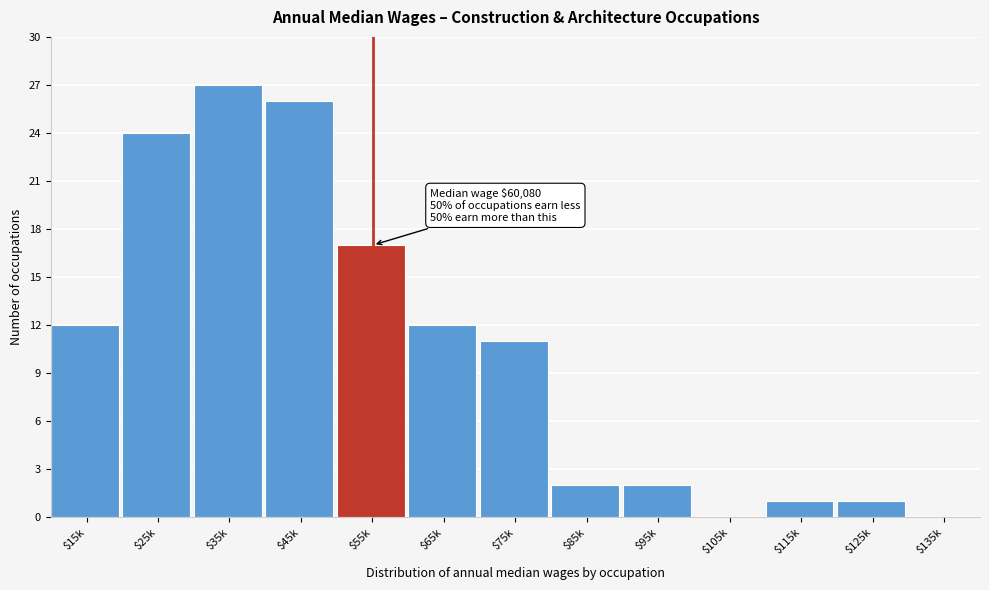

What is the maximum value shown in the chart?

27